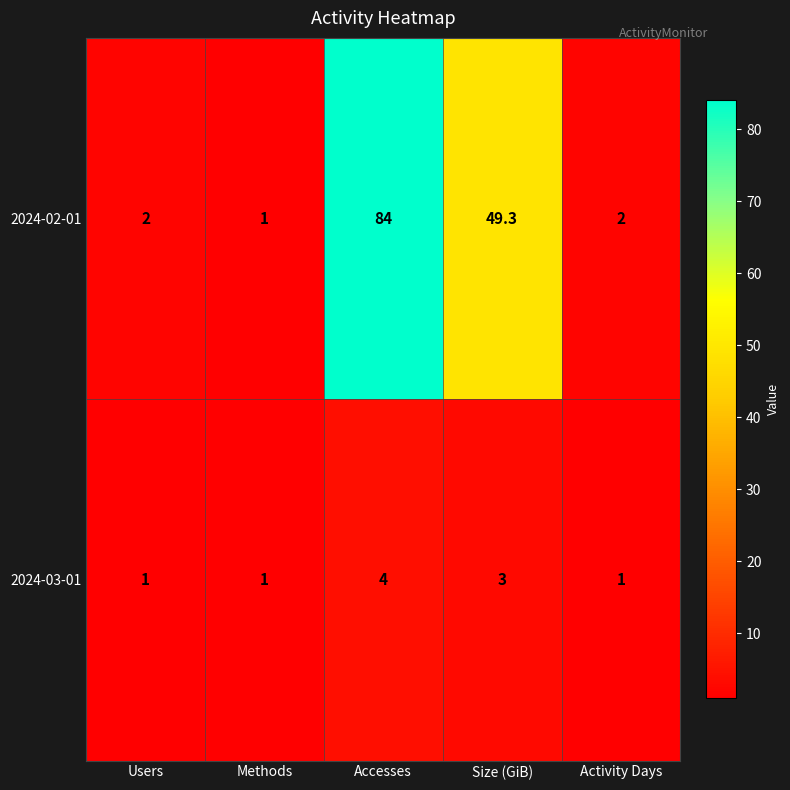

Which series has the largest range (max minus min)?

2024-02-01